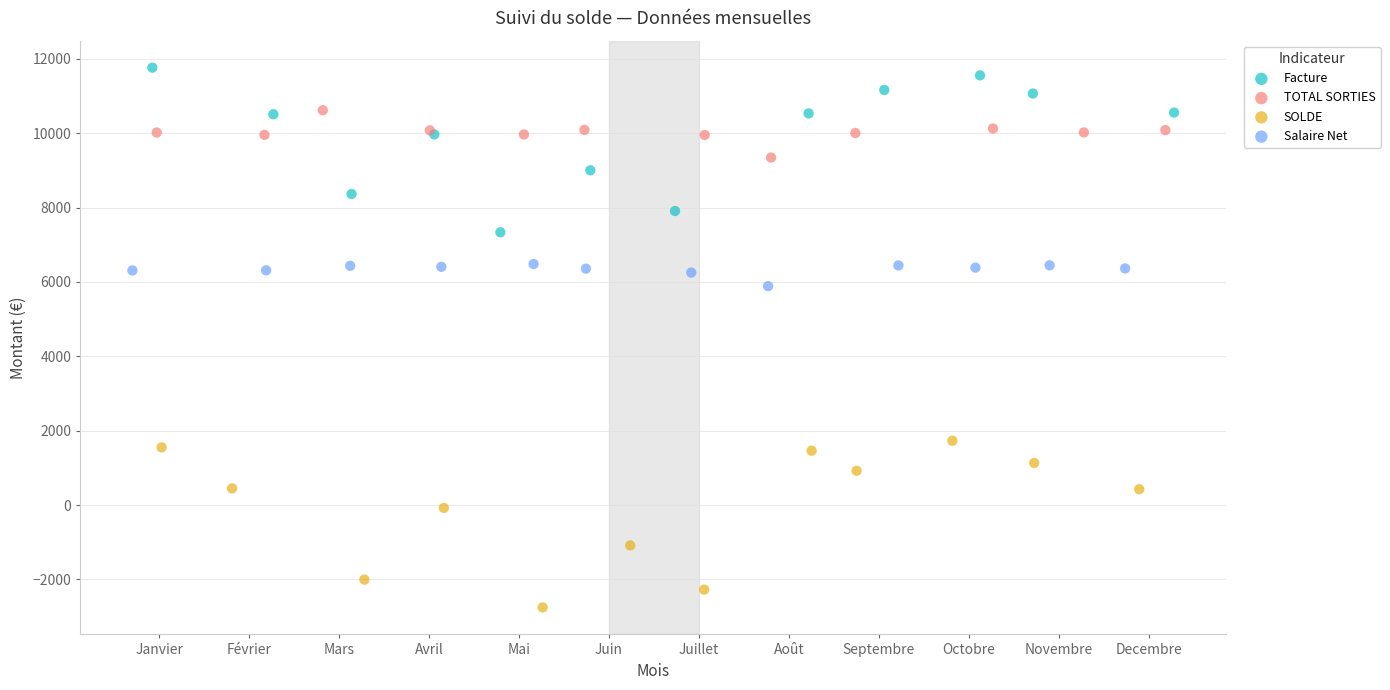

Which series reaches the maximum Y coordinate?

Facture